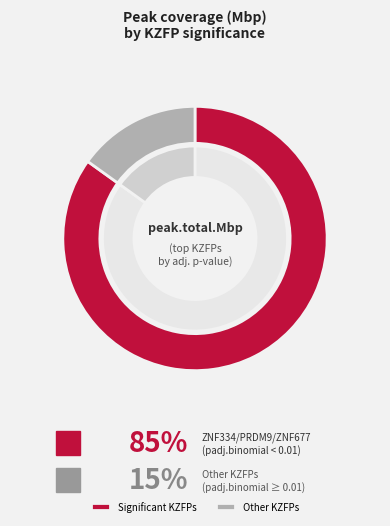

Is it true that PRDM9 is 11% of the pie?

False